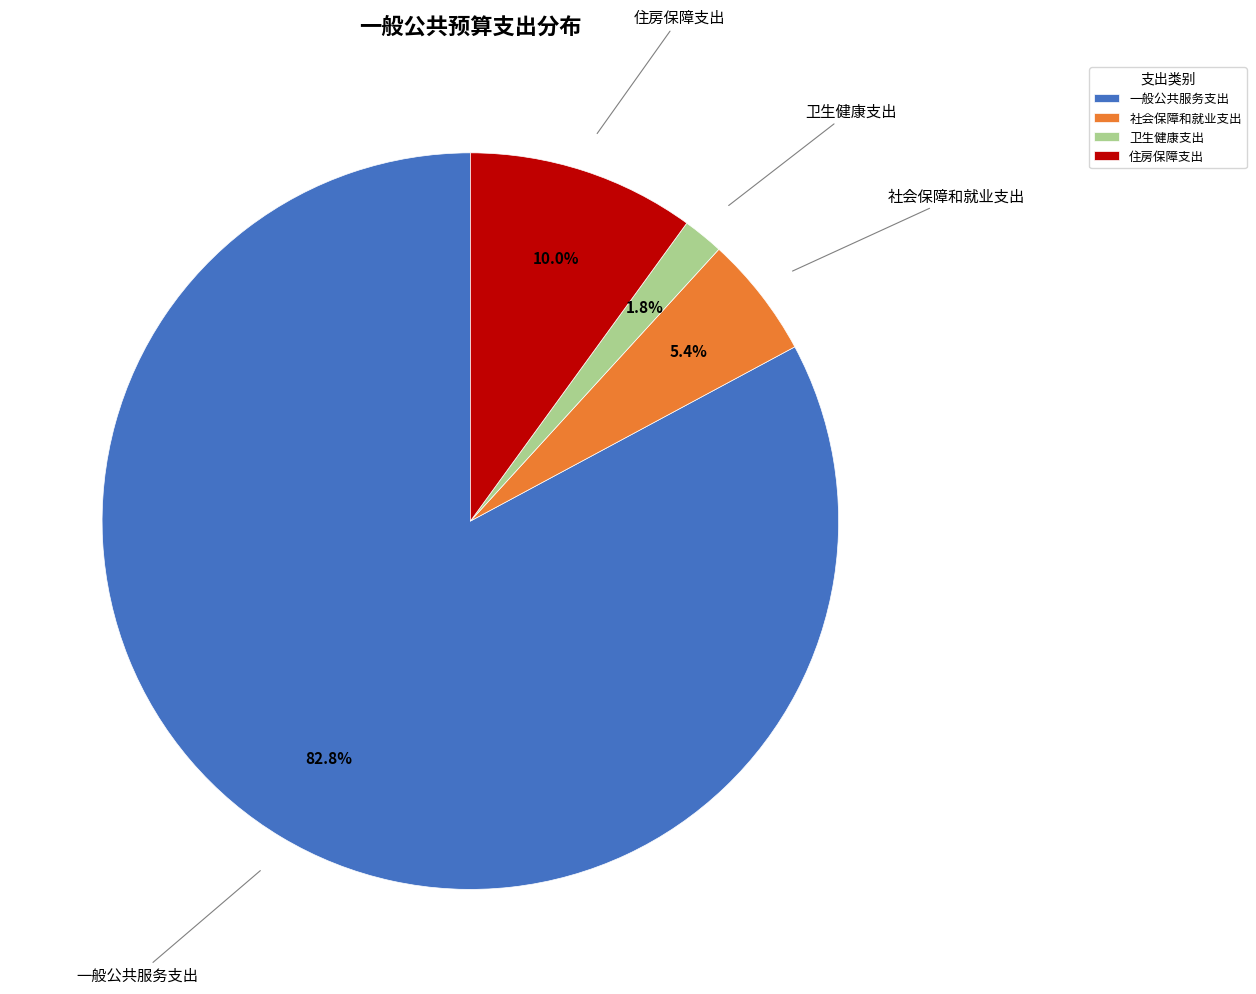

Rank the categories by value from highest to lowest.

一般公共服务支出, 住房保障支出, 社会保障和就业支出, 卫生健康支出